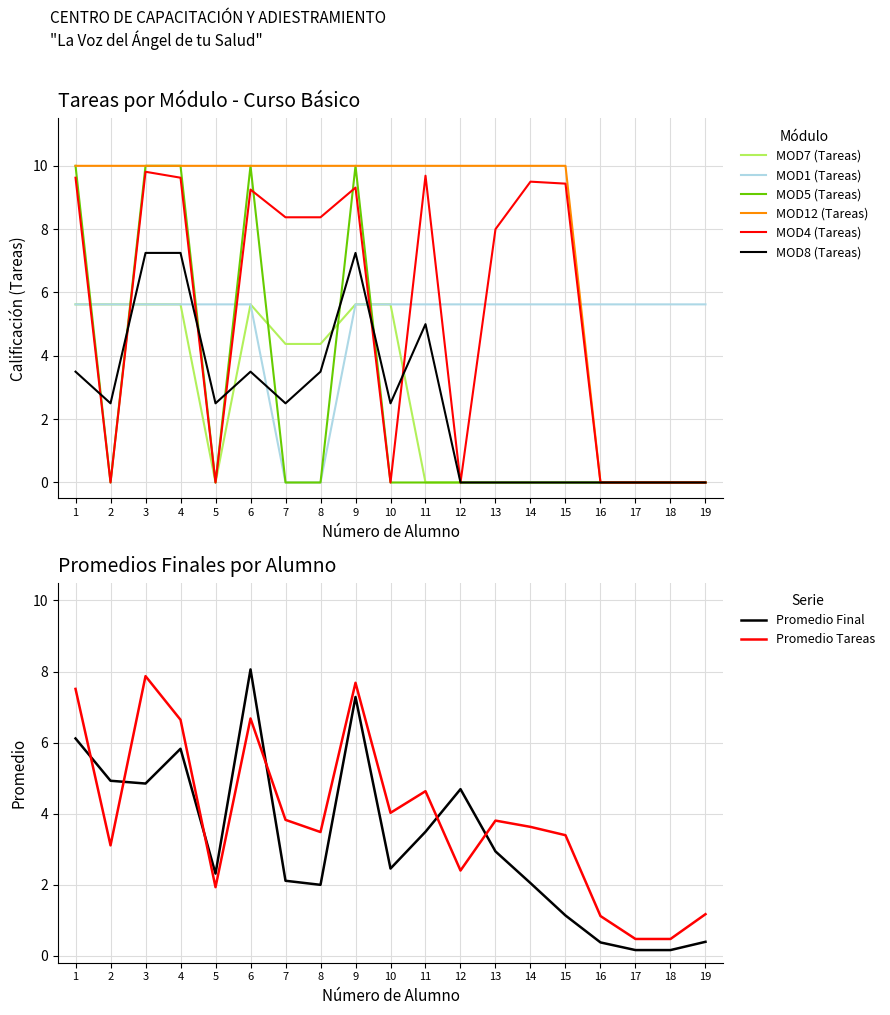

Does the chart have visible grid lines?

Yes